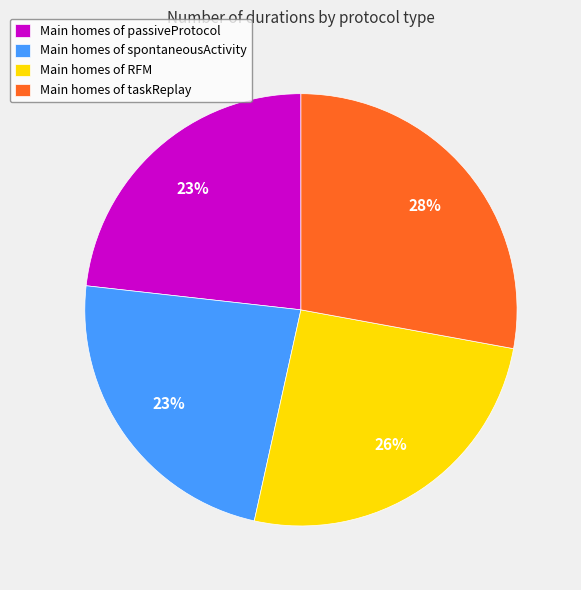

To the nearest percent, what percentage of the pie is Main homes of RFM?

26%